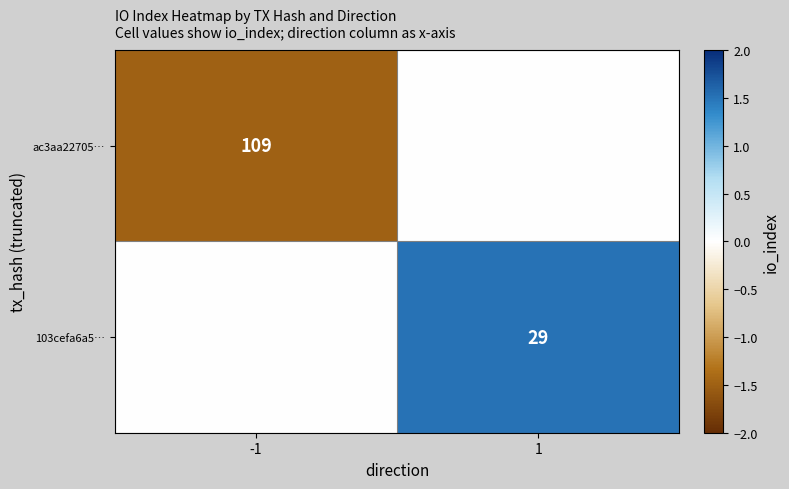

The value of 103cefa6a5… at 1 is 29. True or false?

True